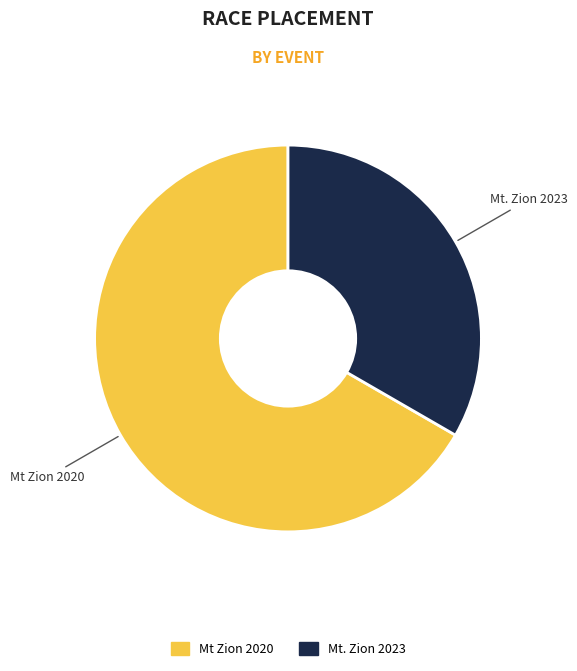

The Mt Zion 2020 slice represents 67% of the pie. True or false?

True